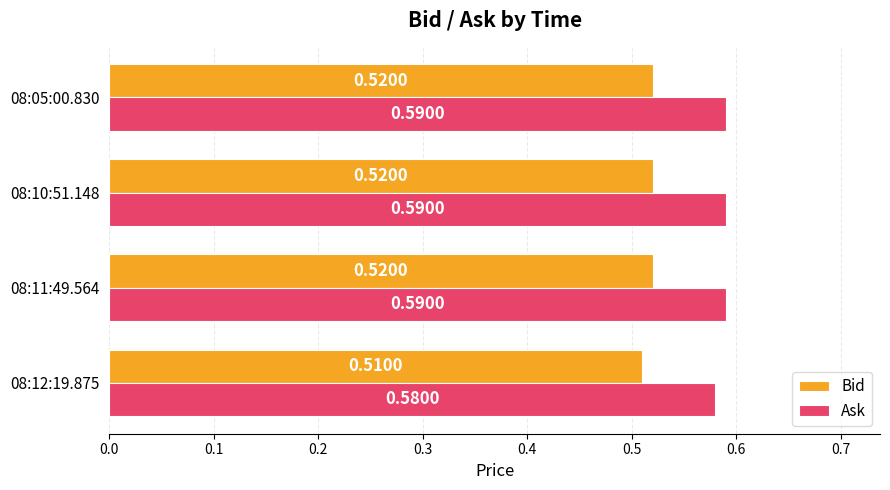

Which series has the largest total across all categories?

Ask